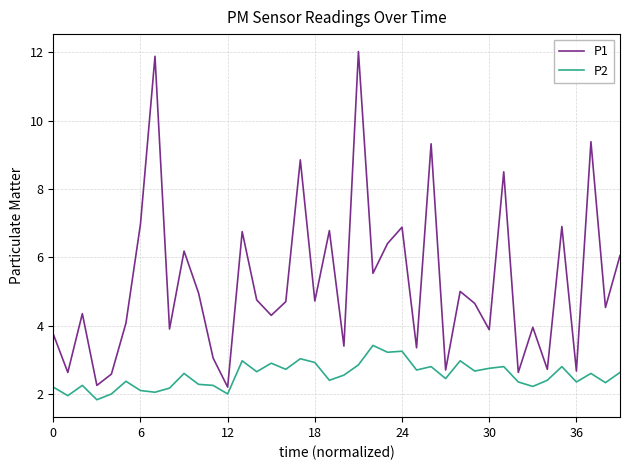

What is the smallest value displayed?

1.8